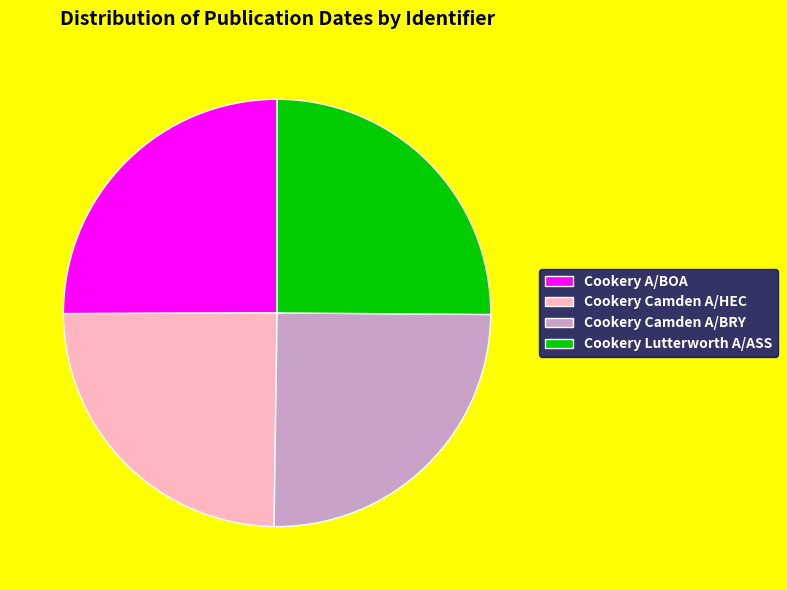

Combined, do Cookery A/BOA and Cookery Lutterworth A/ASS account for over 50%?

Yes